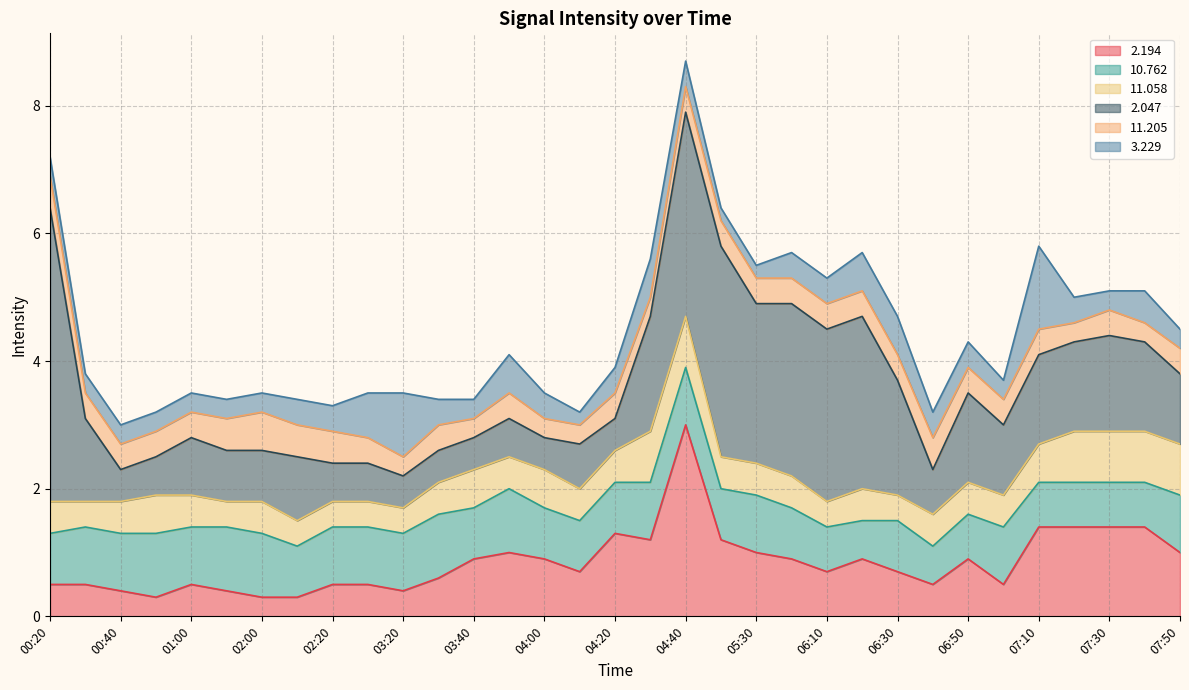

What is the greatest value displayed?

4.6